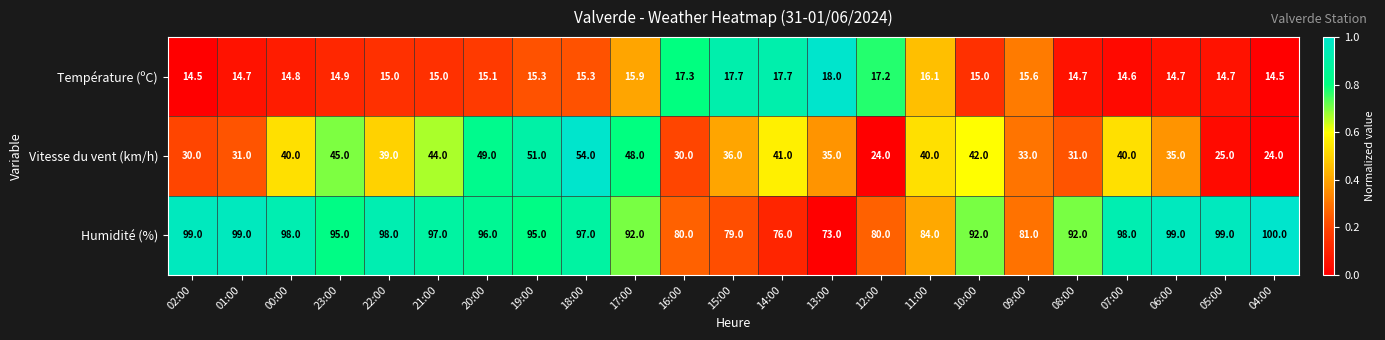

Where does the Vitesse du vent (km/h) series first go above 39?

00:00